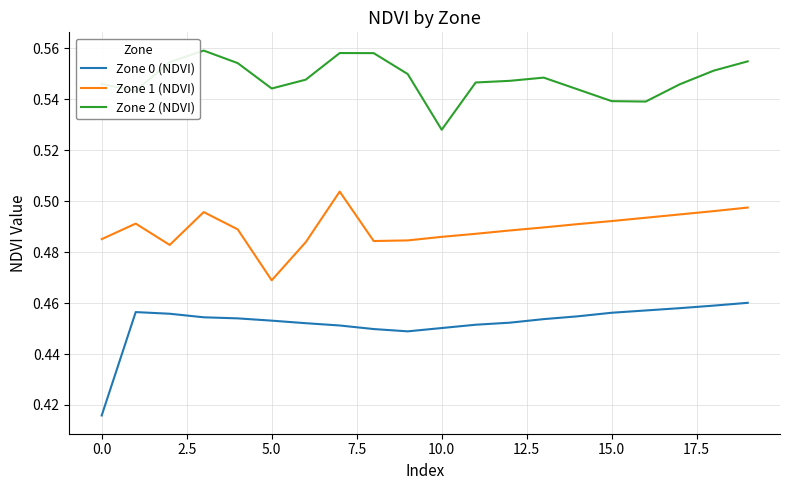

Which series has the largest total across all categories?

Zone 2 (NDVI)